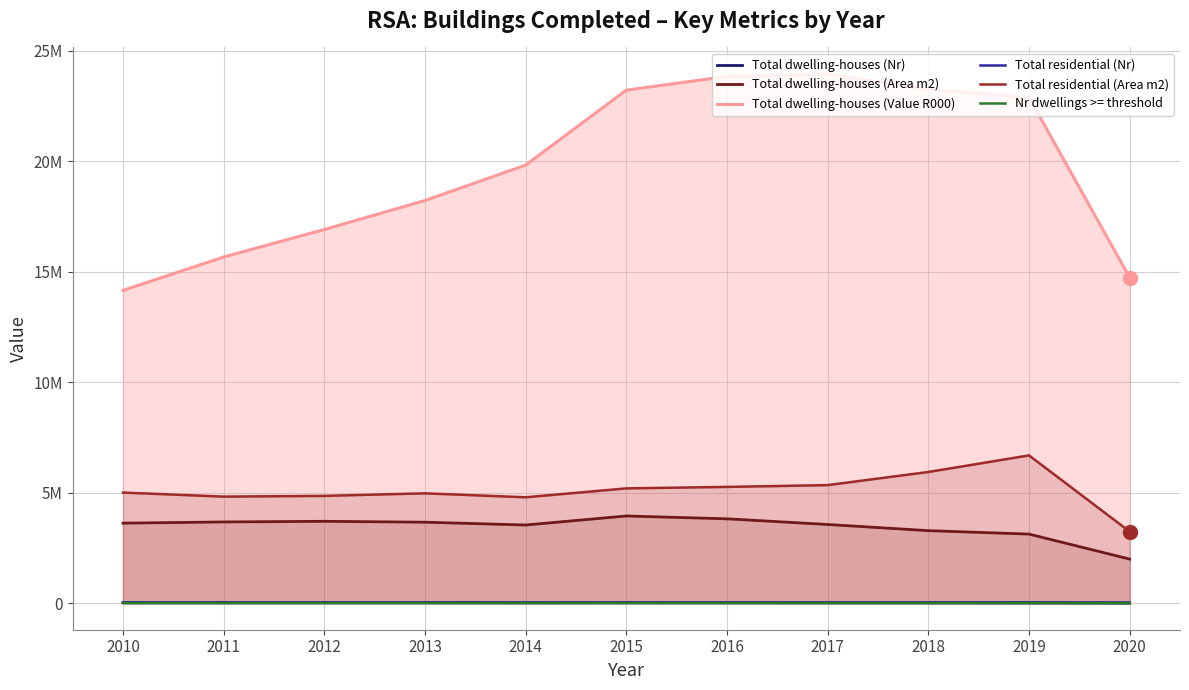

The value of Nr dwellings >= threshold at 2015 is 7353. True or false?

False